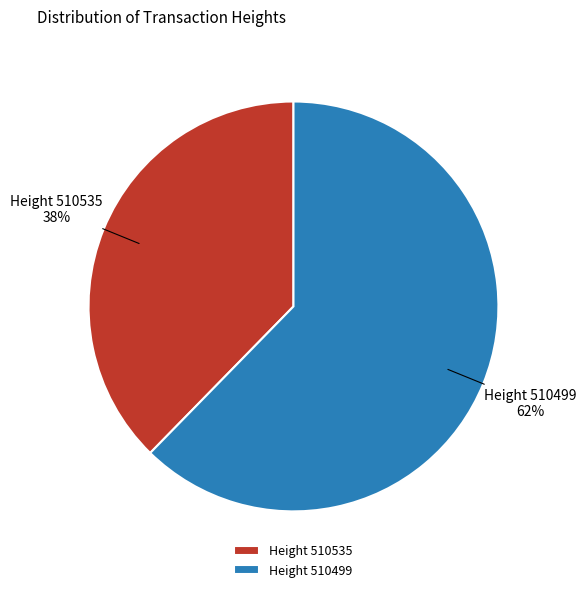

To the nearest percent, what portion does Height 510535 represent?

38%